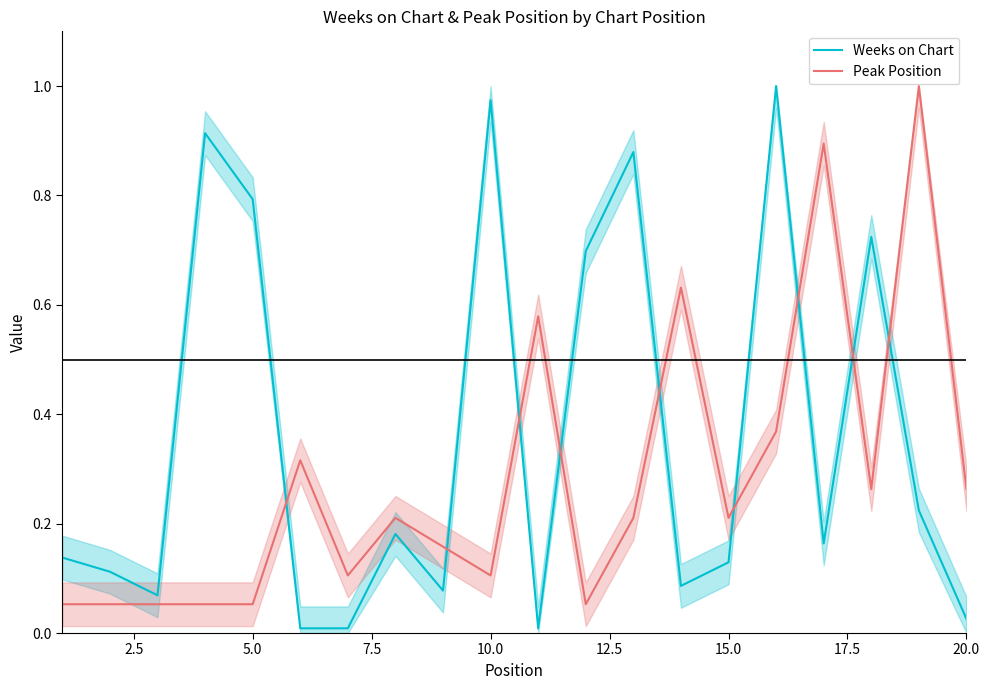

What is the value of the Peak Position point at the 6th from the left?

0.3